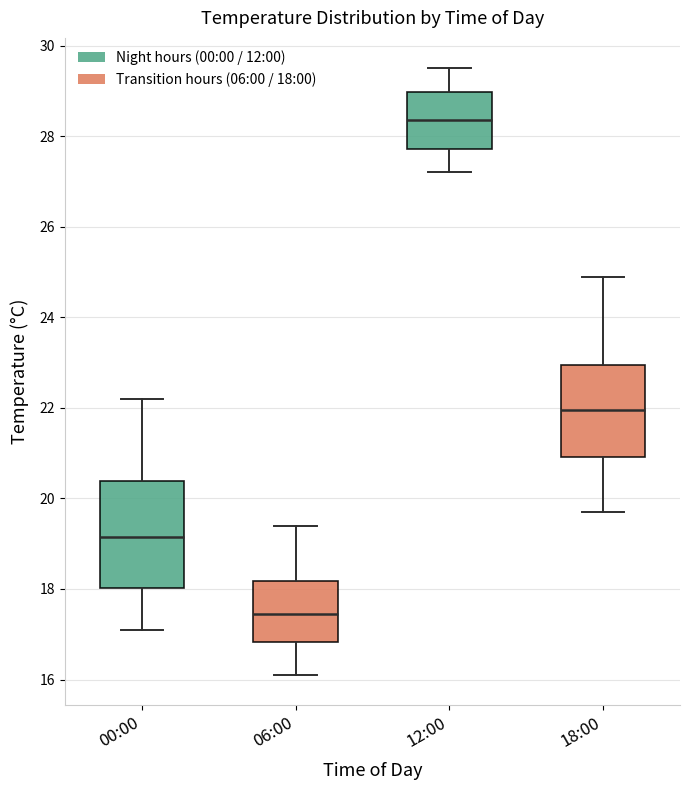

Where is the lower edge of the box for 00:00 on the y-axis? The values are not printed on the chart, so give them approximately, as read against the axis.

18.0